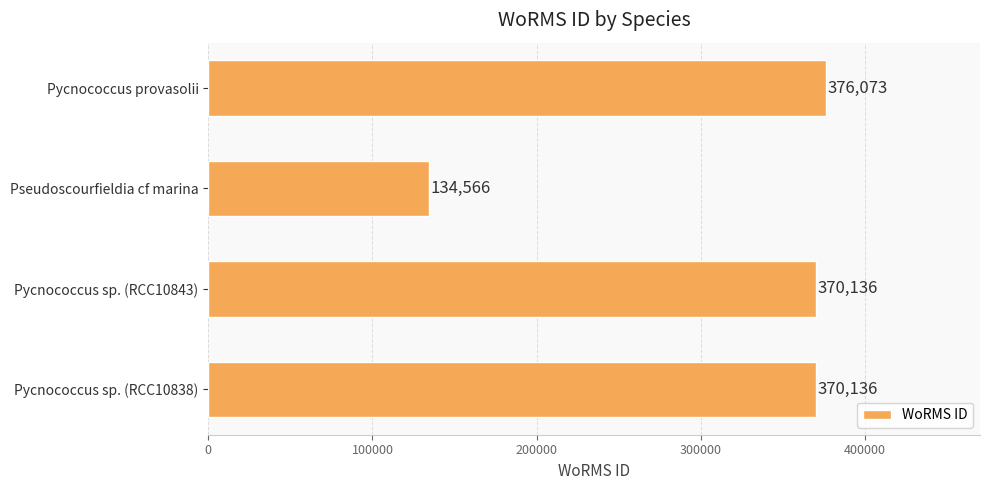

Which has a higher value, Pseudoscourfieldia cf marina or Pycnococcus sp. (RCC10838)?

Pycnococcus sp. (RCC10838)